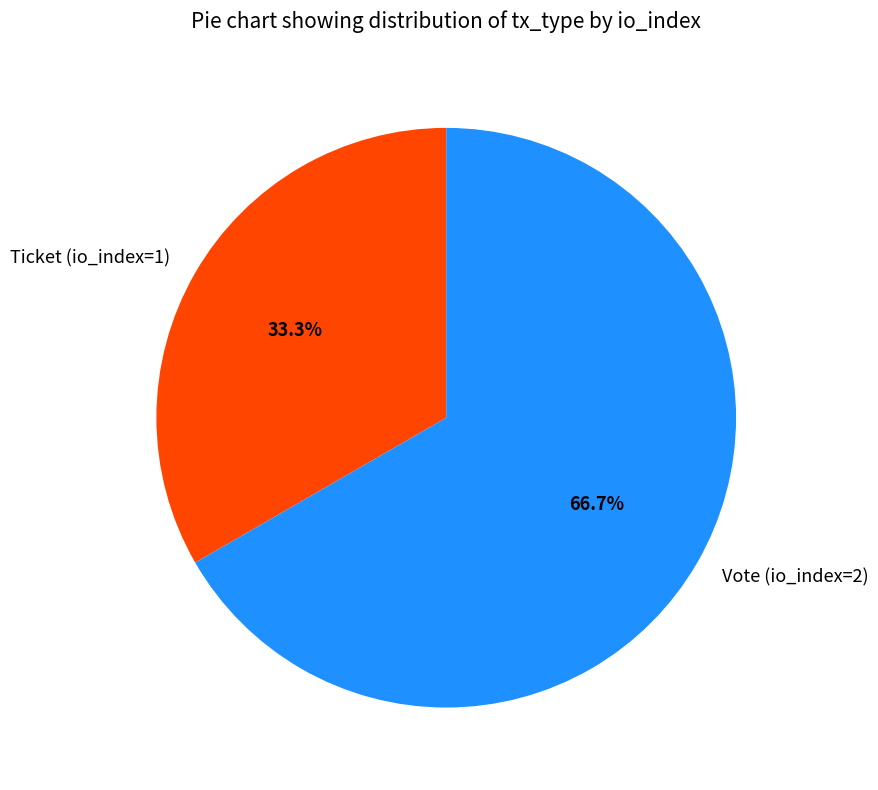

To the nearest percent, what percentage of the pie is Vote (io_index=2)?

67%